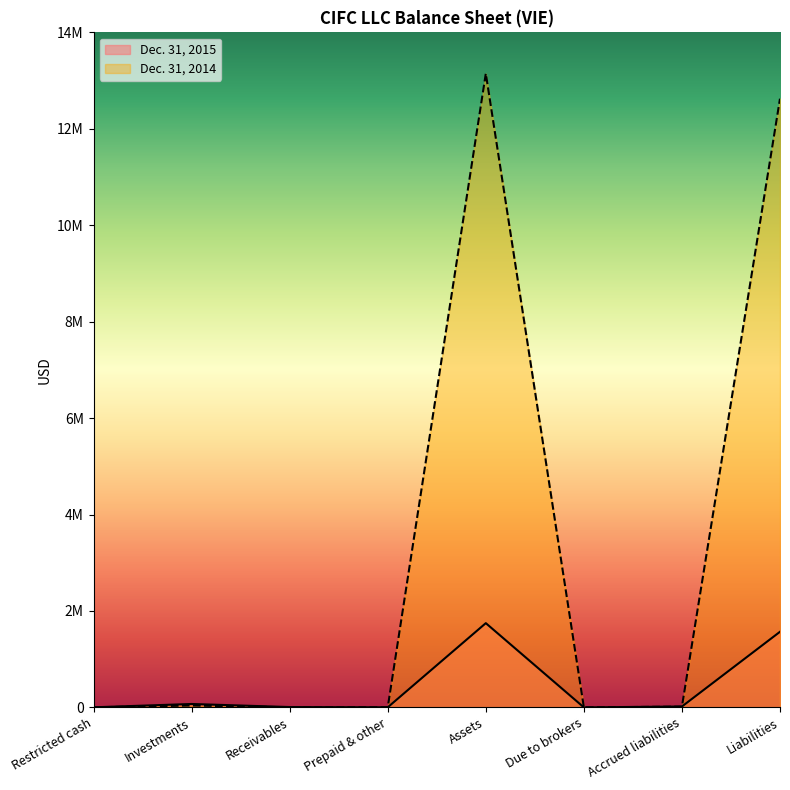

The value of Dec. 31, 2015 at Accrued liabilities is 18397. True or false?

True